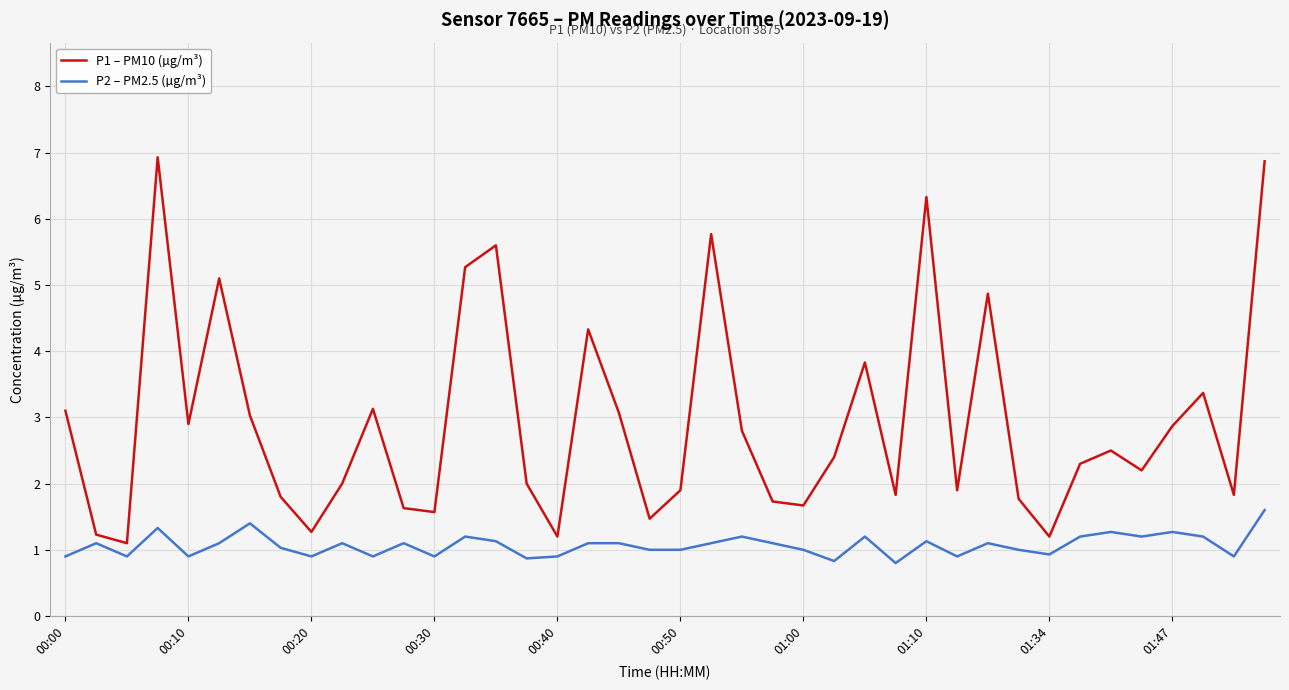

Rank the series by their average value, from lowest to highest.

P2 – PM2.5 (µg/m³), P1 – PM10 (µg/m³)